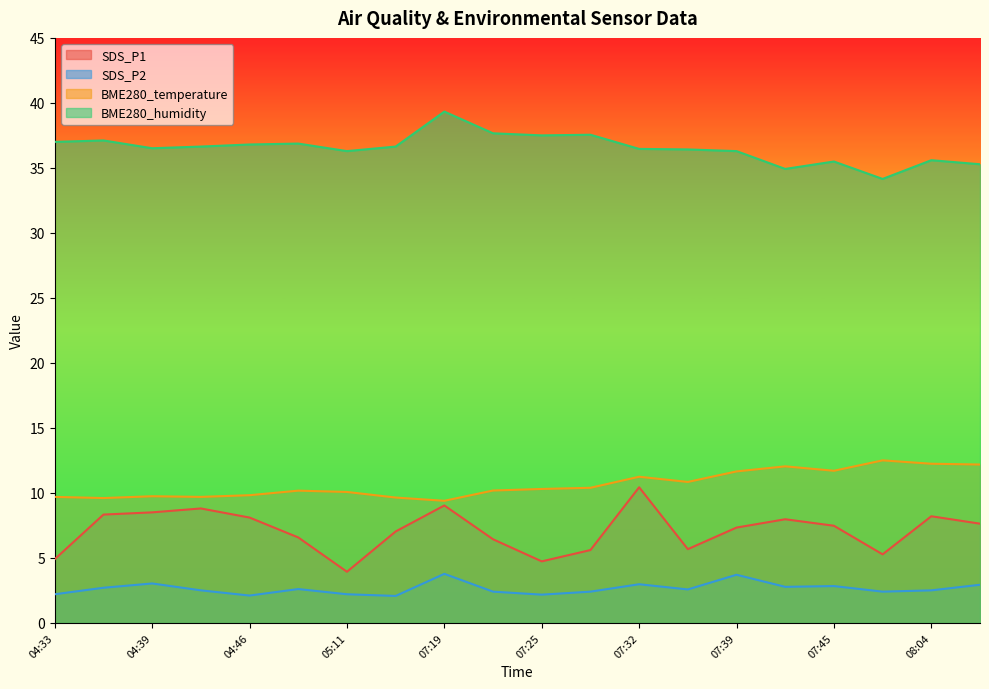

What is the value of the SDS_P1 point at the 18th from the left?

5.3